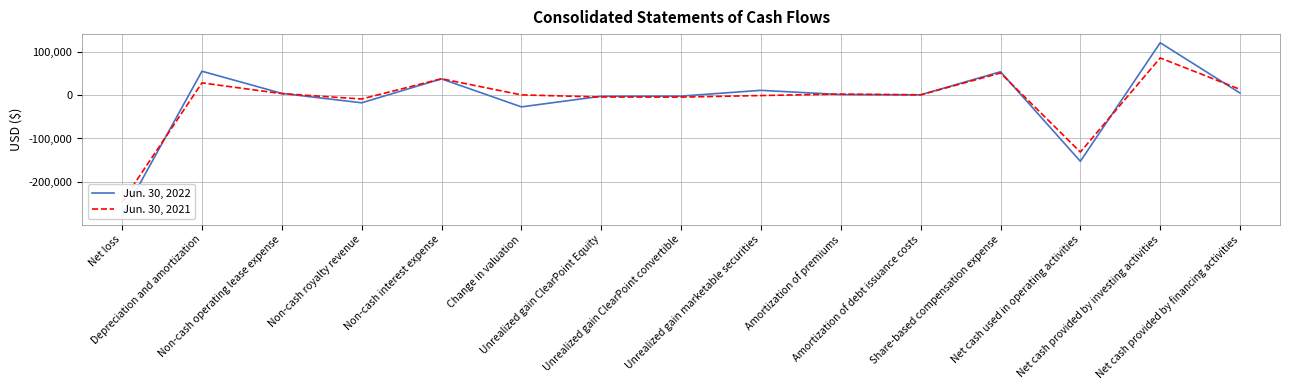

Where is Jun. 30, 2021 nearest to the value -80404?

Net cash used in operating activities